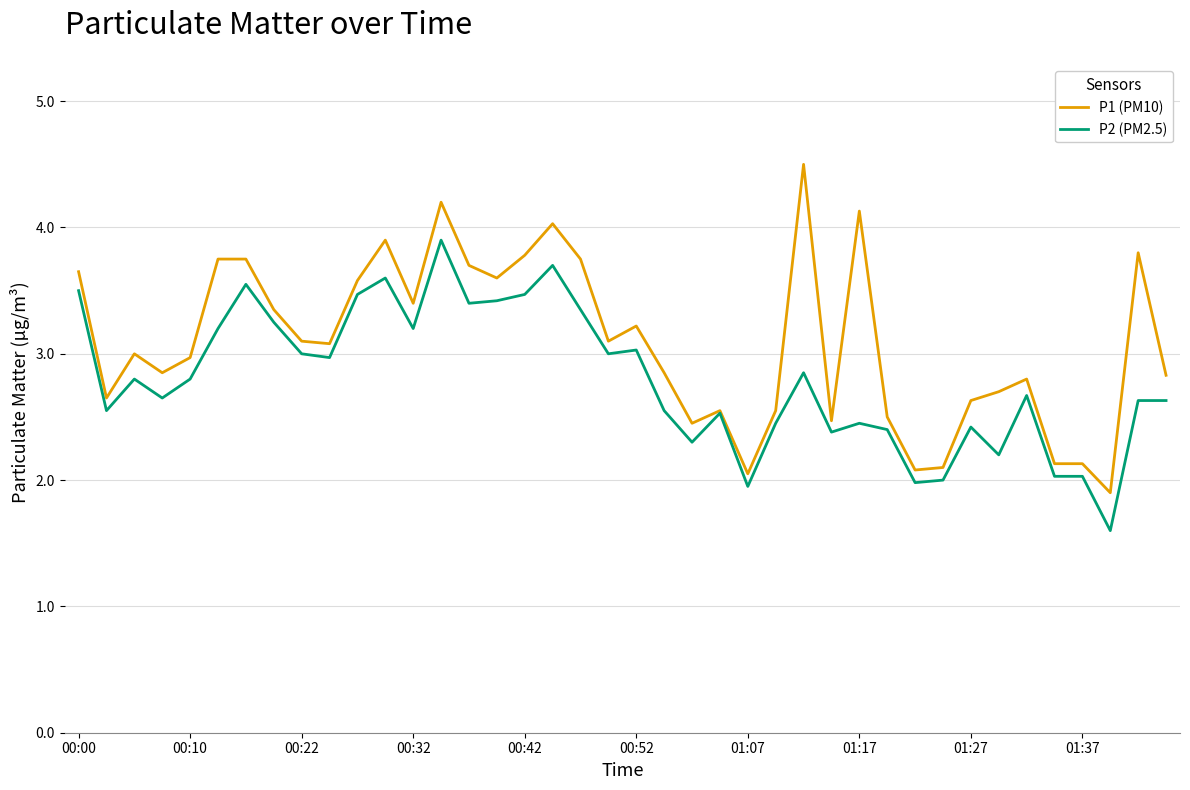

Rank the series by their average value, from highest to lowest.

P1 (PM10), P2 (PM2.5)